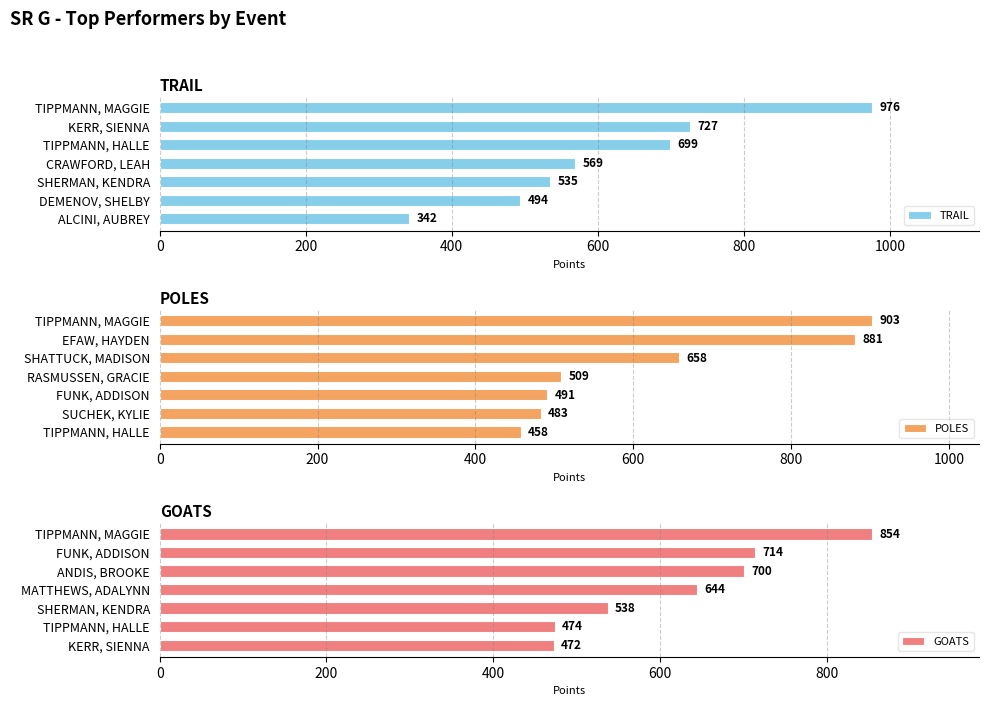

What is the sum of all POLES values?

4383